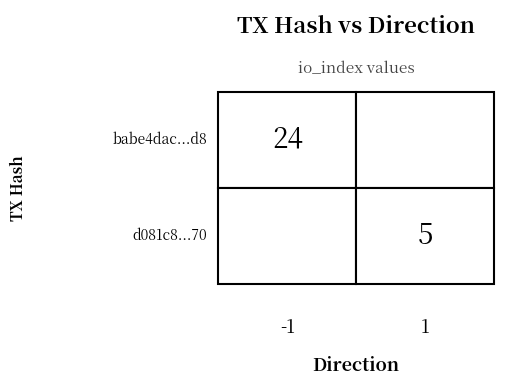

Which series changed the most between direction and io_index?

babe4dac2debcb3b5d58a6f0b260200fc80c2d8